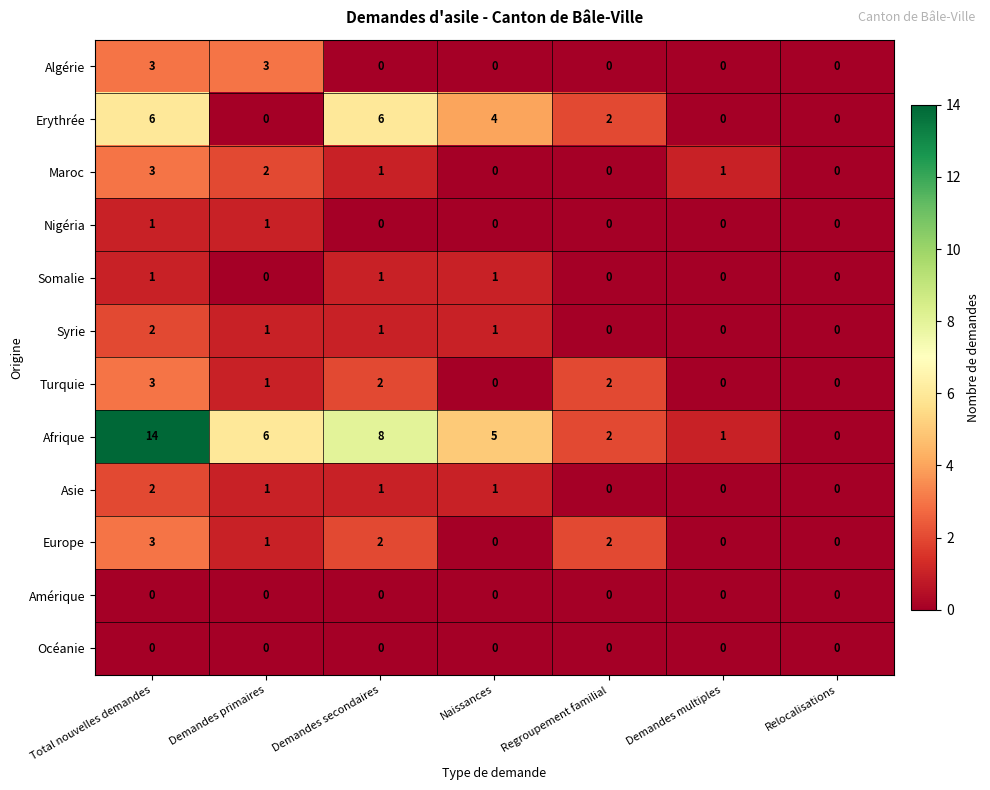

Which label corresponds to the largest value in the chart?

Total nouvelles demandes